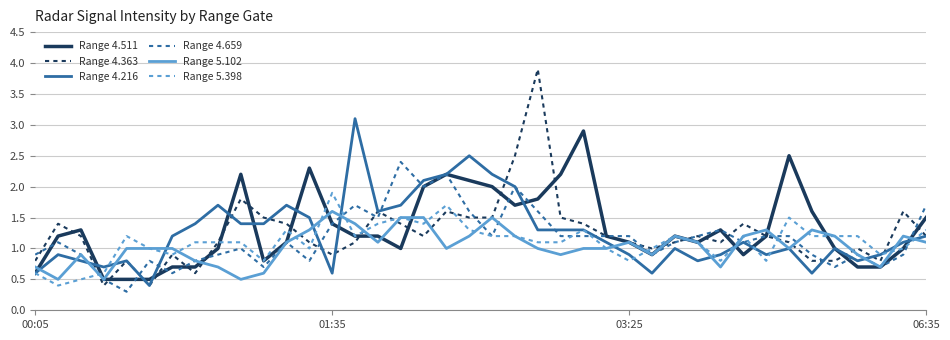

Which series has the widest spread of values?

Range 4.363